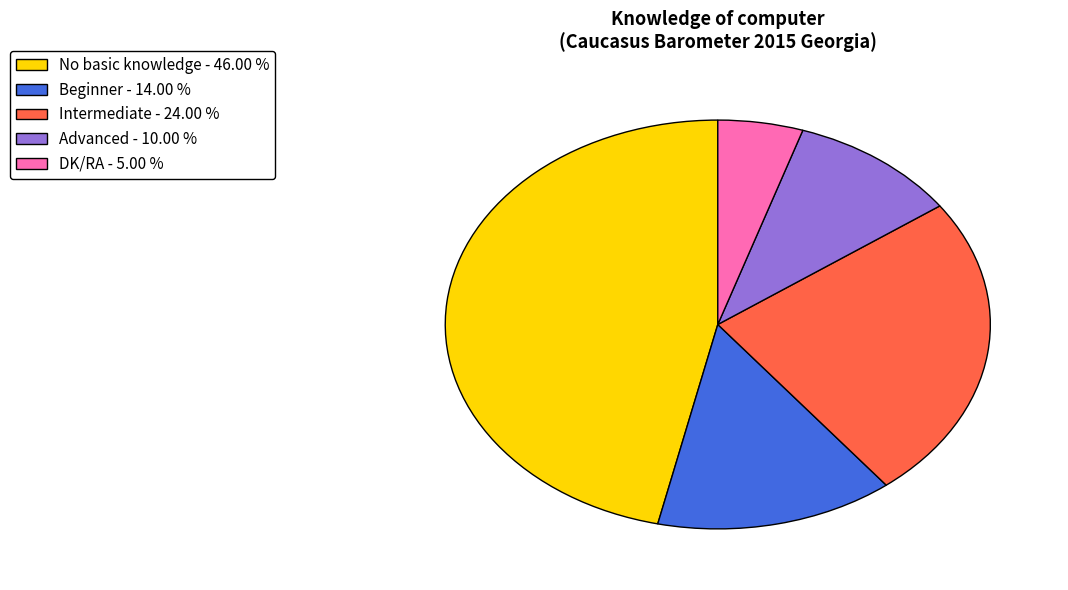

Approximately how many times larger is the value at DK/RA - 5.00 % compared to Advanced - 10.00 %?

0.5